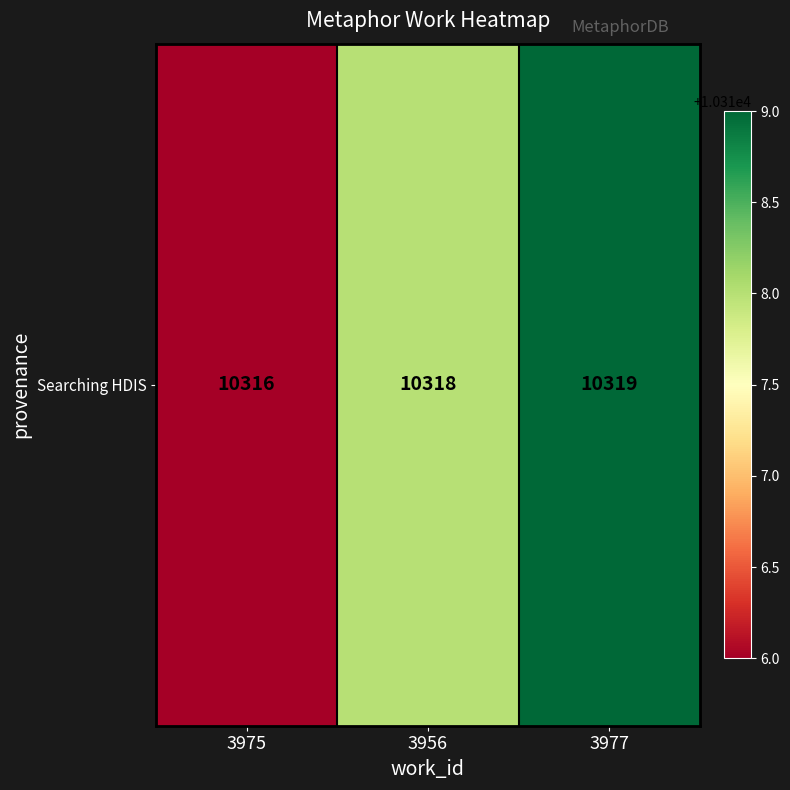

Which has a higher value, 3977 or 3975?

3977